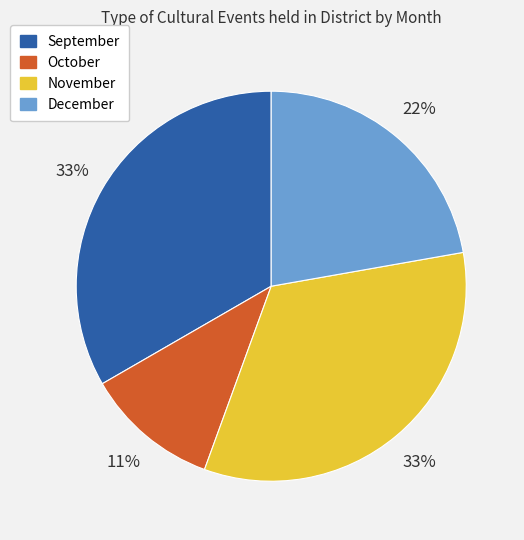

To the nearest percent, what percentage of the pie is October?

11%